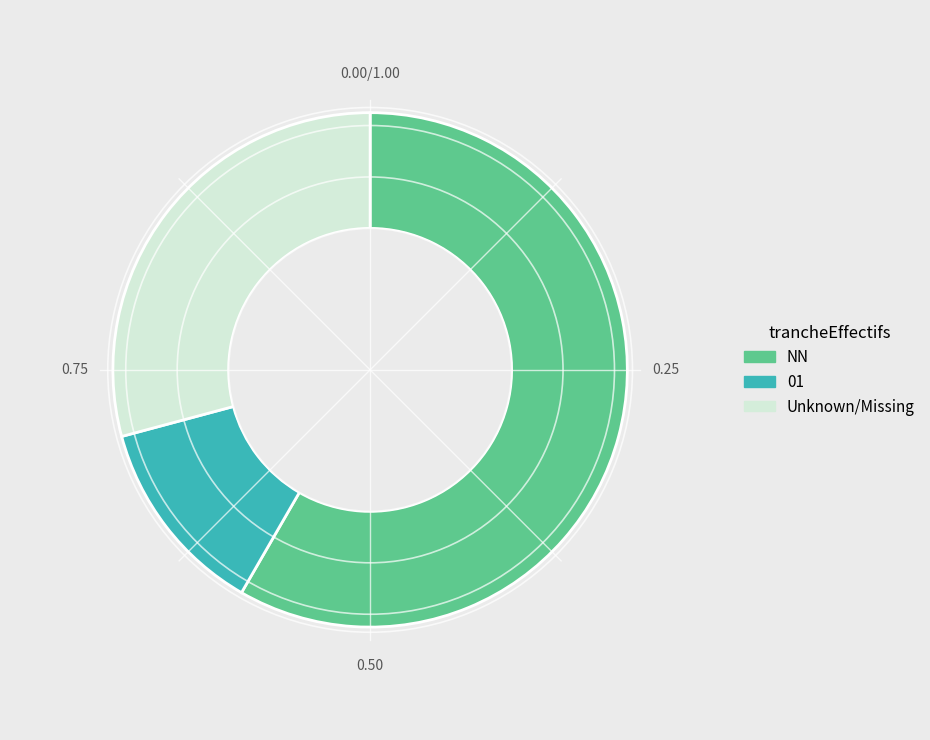

How many segments does this pie chart have?

3